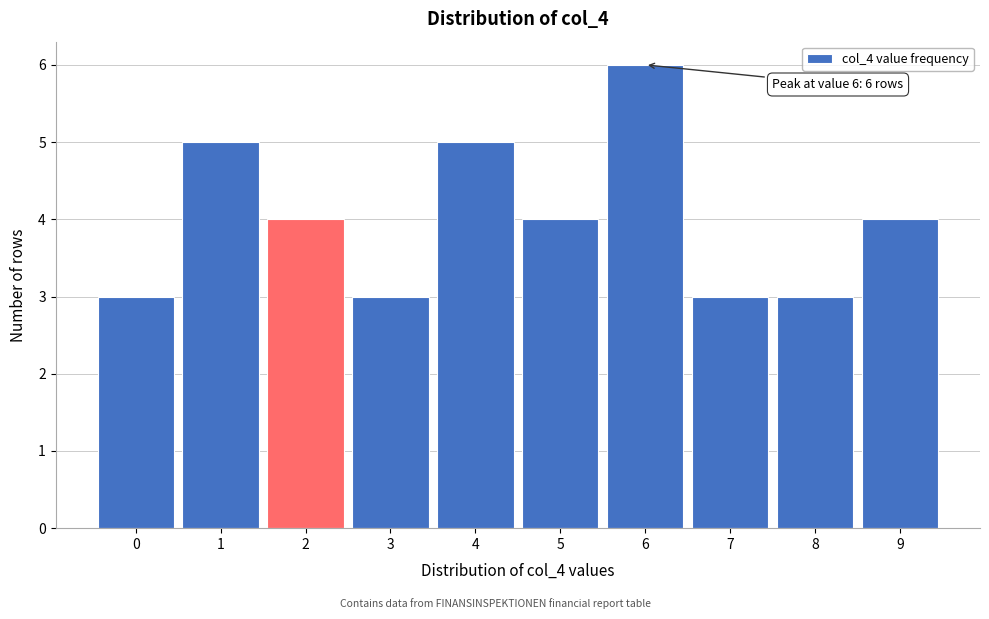

Reading right to left, extract all data points from this chart.

4	3	3	6	4	5	3	4	5	3